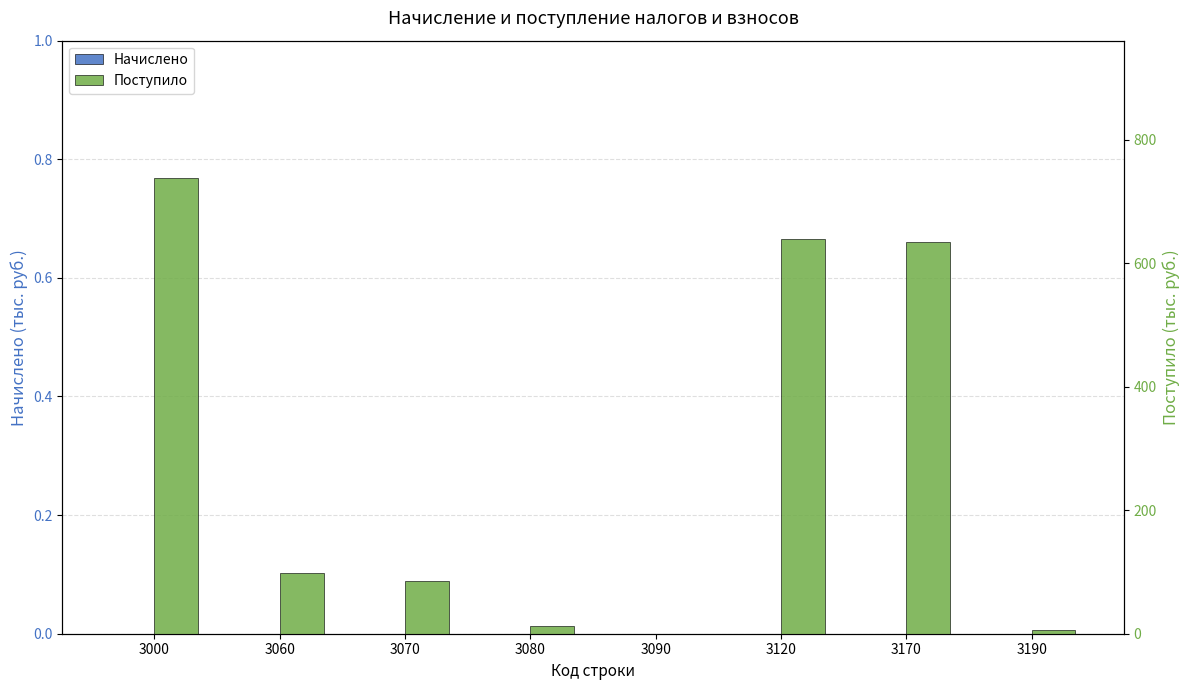

Reading right to left, transcribe all the data shown in this chart.

Начислено: 0	0	0	0	0	0	0	0
Поступило: 6	634	640	0	13	86	99	739